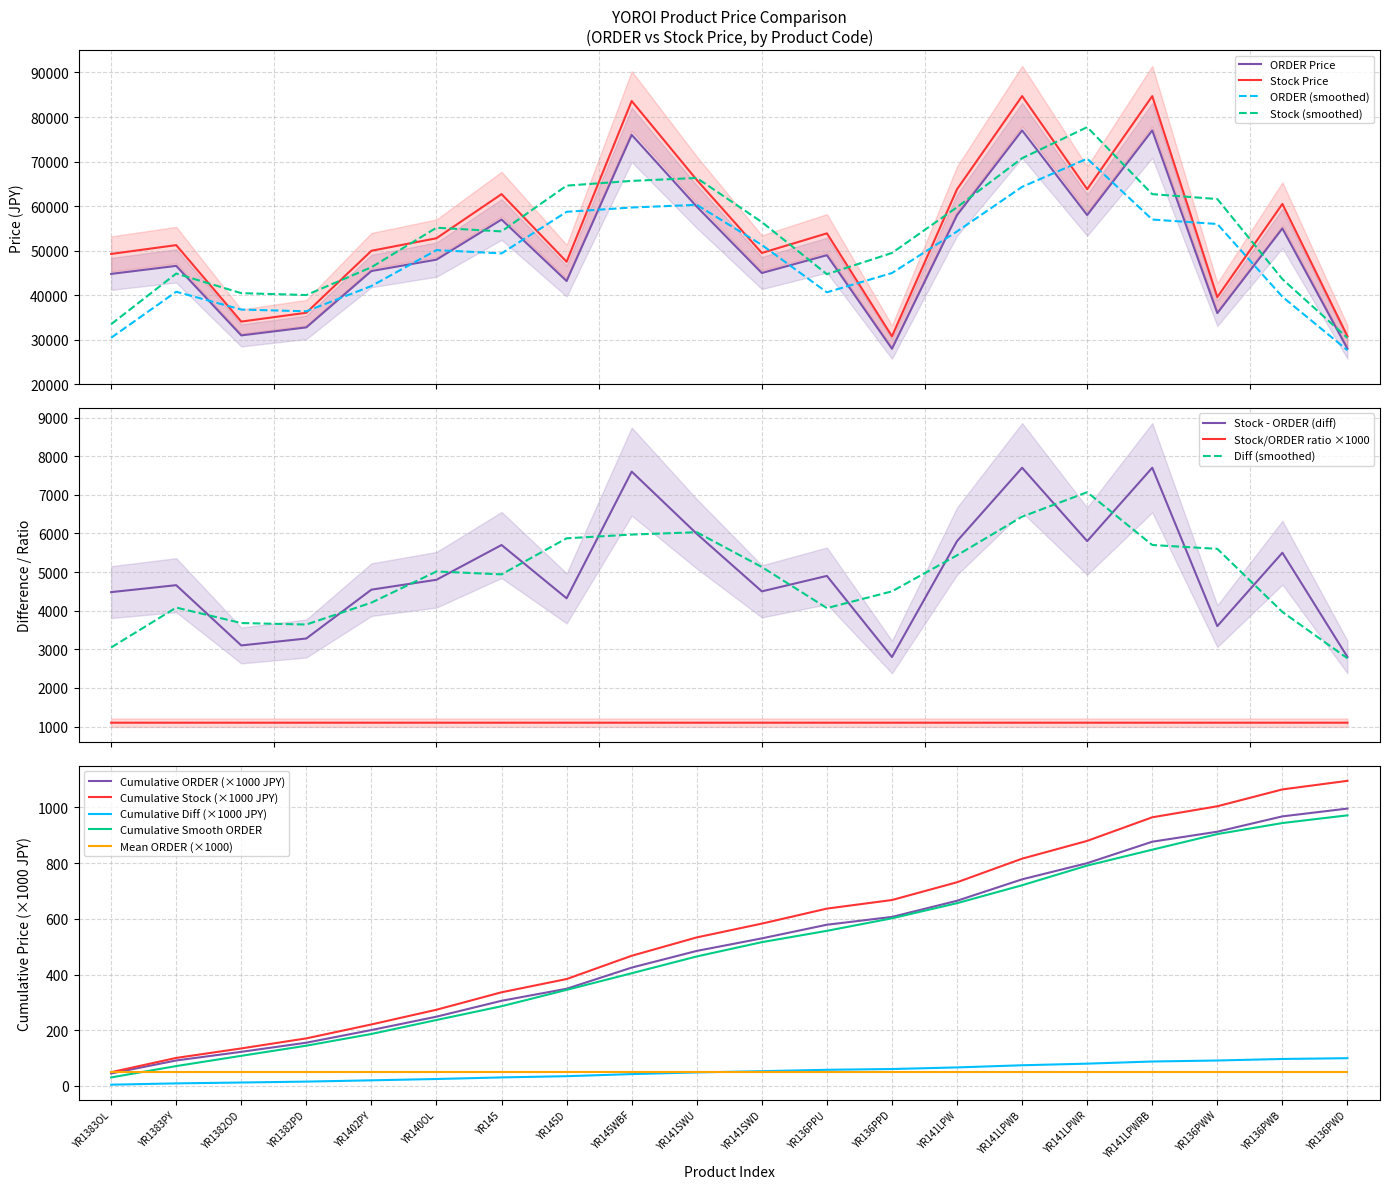

What is the minimum value for Stock (smoothed)?

30433.3